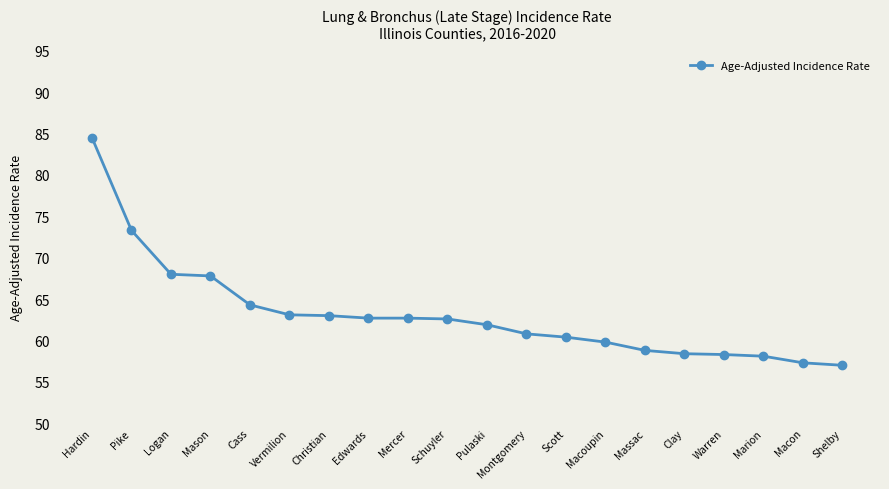

What is the change in value from Hardin to Warren?

-26.2